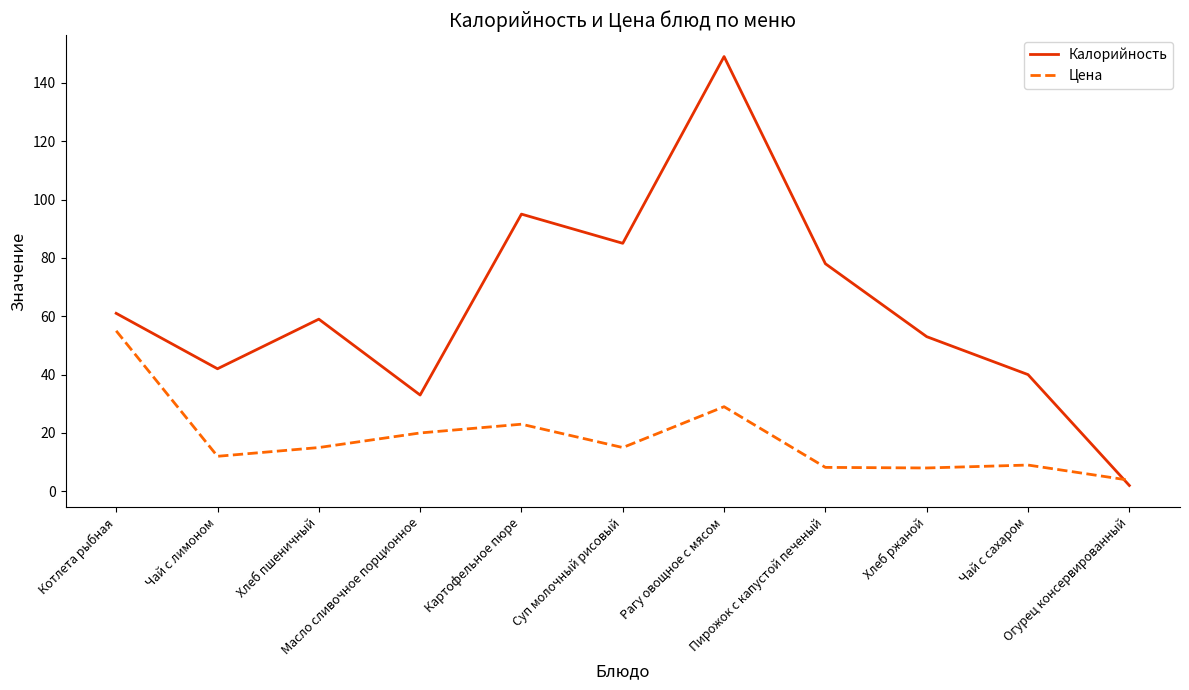

What is the difference between the second highest and second lowest values in the Калорийность series?

62.0